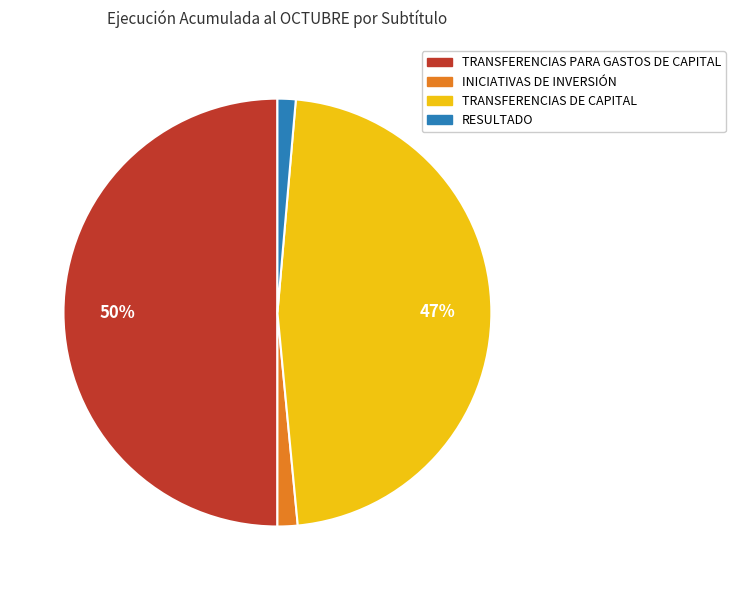

The INICIATIVAS DE INVERSIÓN slice represents 9% of the pie. True or false?

False